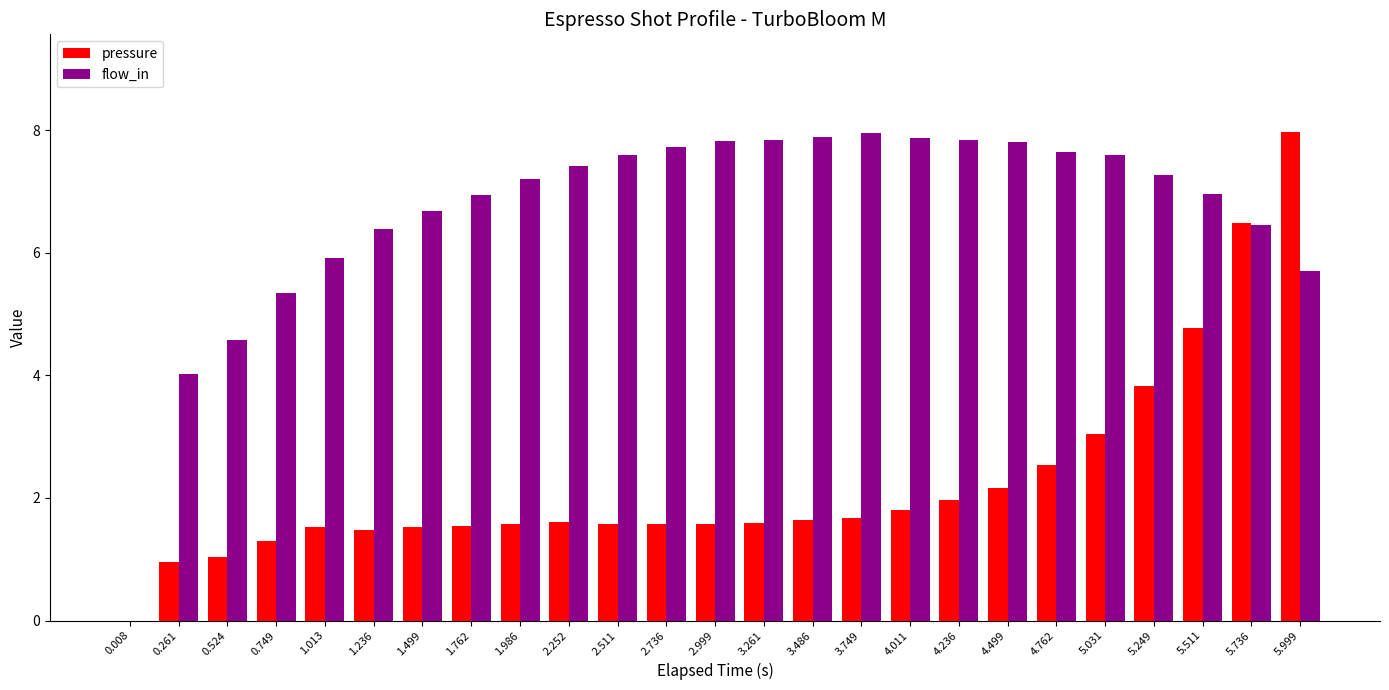

The pressure series shows 1.5 at 4.762. True or false?

False